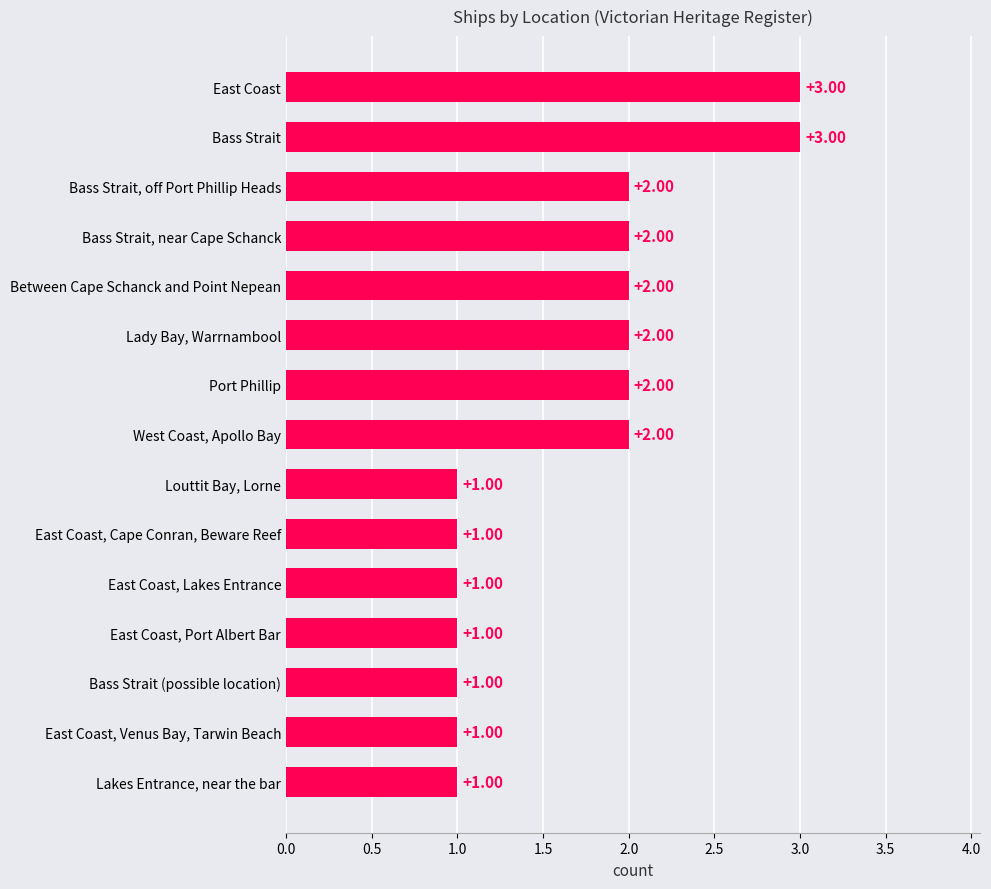

What is the greatest value displayed?

3